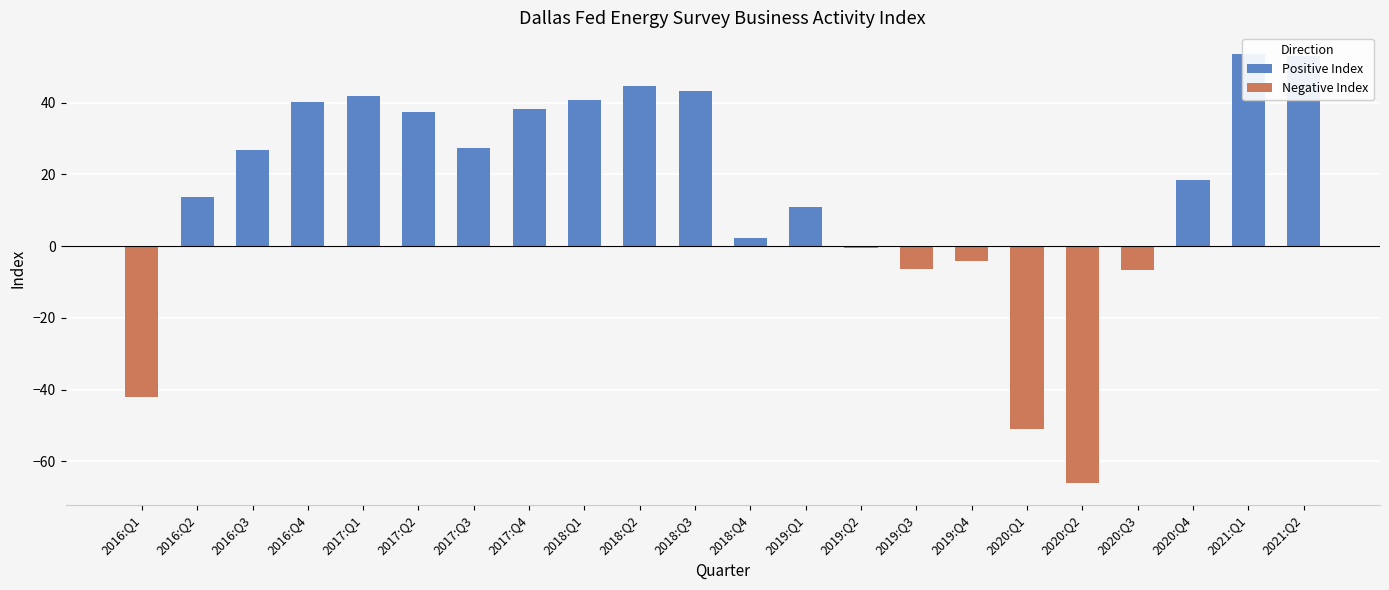

List the labels in order of Negative Index value, largest first.

2016:Q2, 2016:Q3, 2016:Q4, 2017:Q1, 2017:Q2, 2017:Q3, 2017:Q4, 2018:Q1, 2018:Q2, 2018:Q3, 2018:Q4, 2019:Q1, 2020:Q4, 2021:Q1, 2021:Q2, 2019:Q2, 2019:Q4, 2019:Q3, 2020:Q3, 2016:Q1, 2020:Q1, 2020:Q2